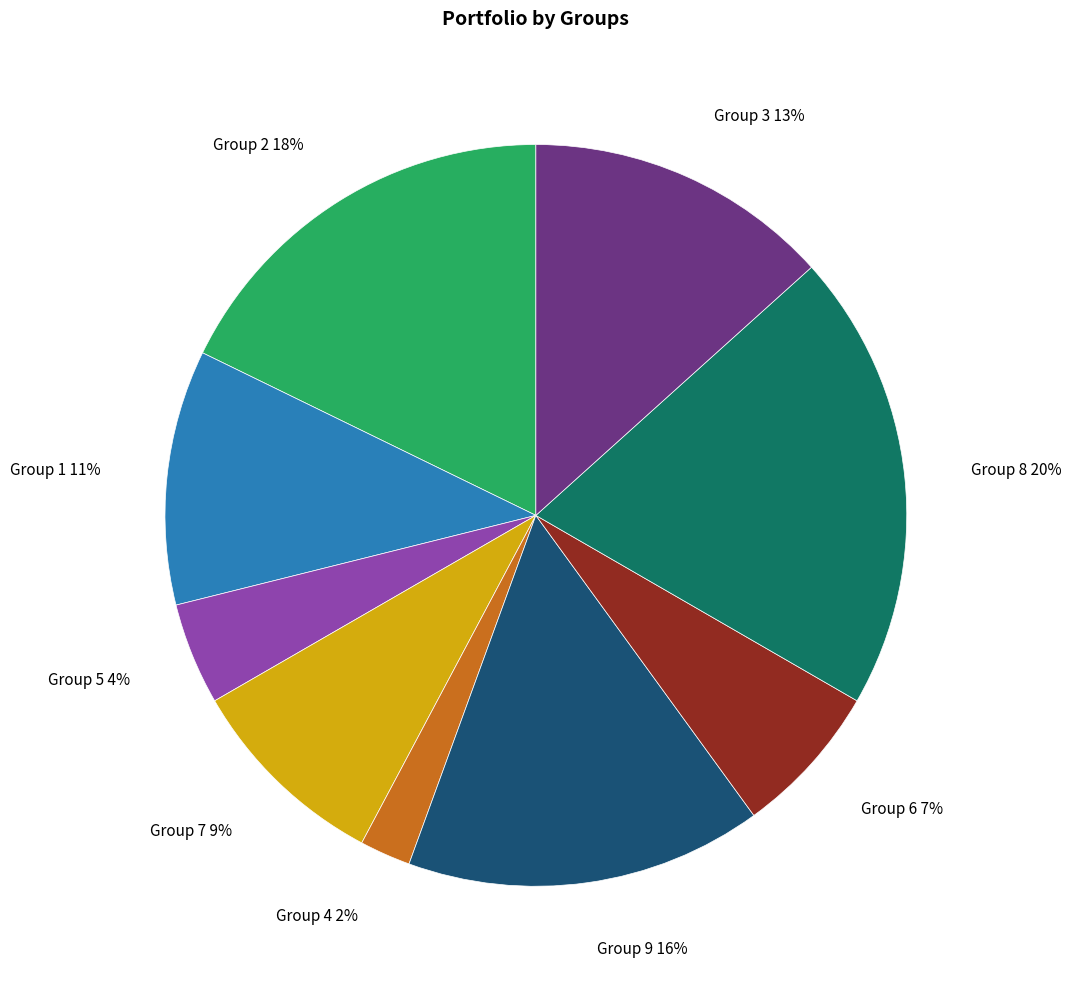

Combined, do Group 3 13% and Group 6 7% account for over 50%?

No